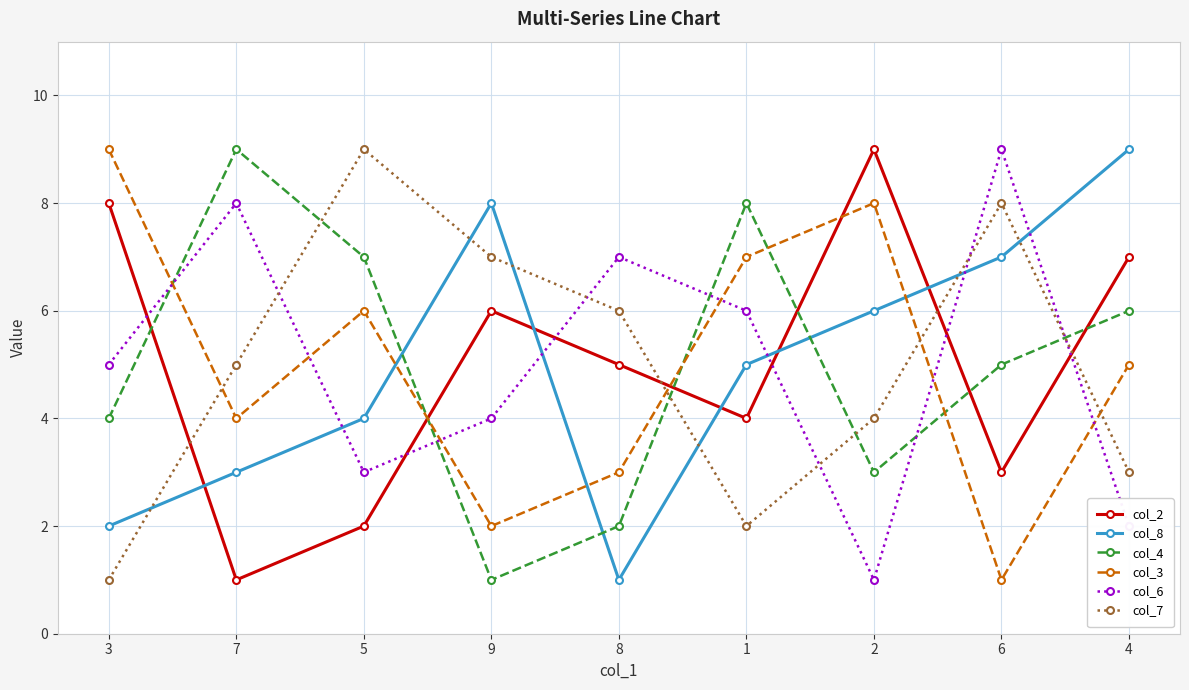

The value of col_4 at 4 is 6. True or false?

True